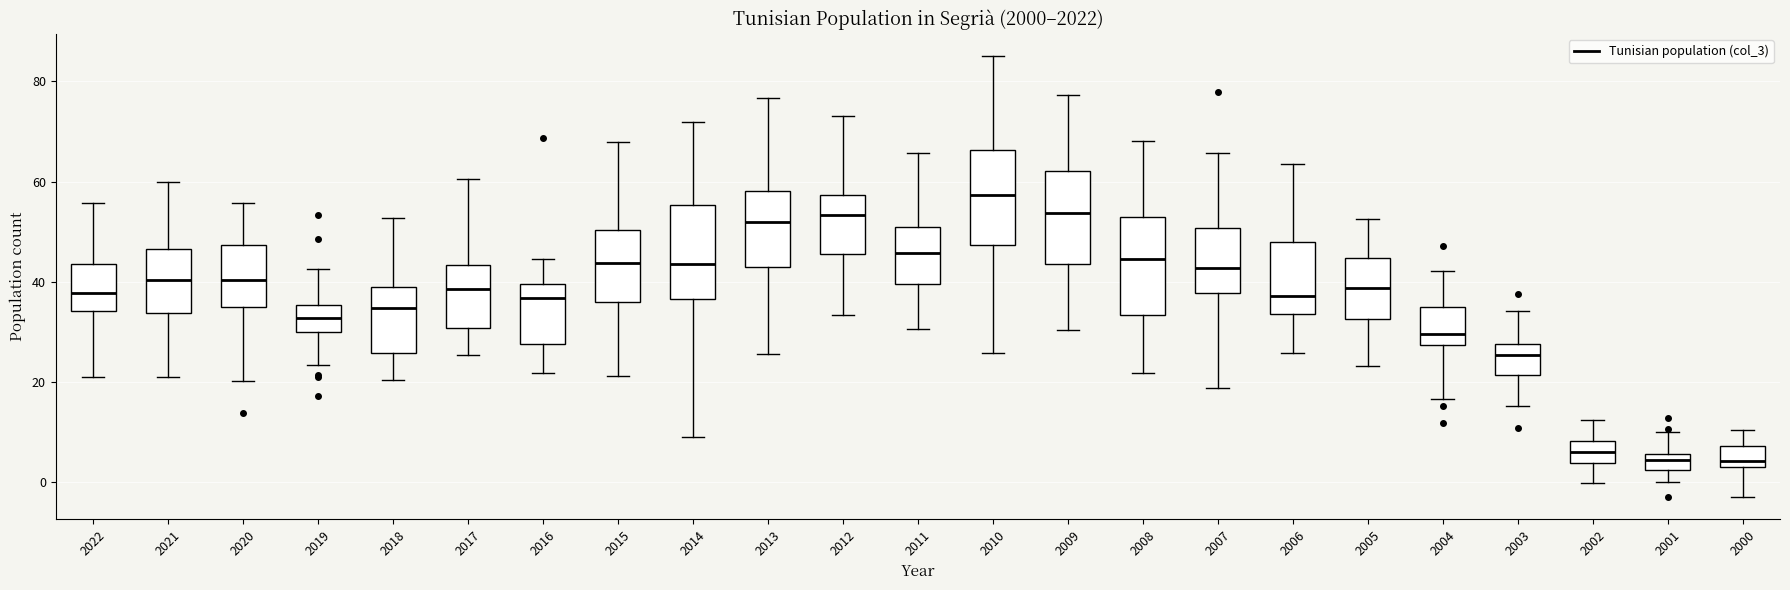

Which box has the highest median line?

2010